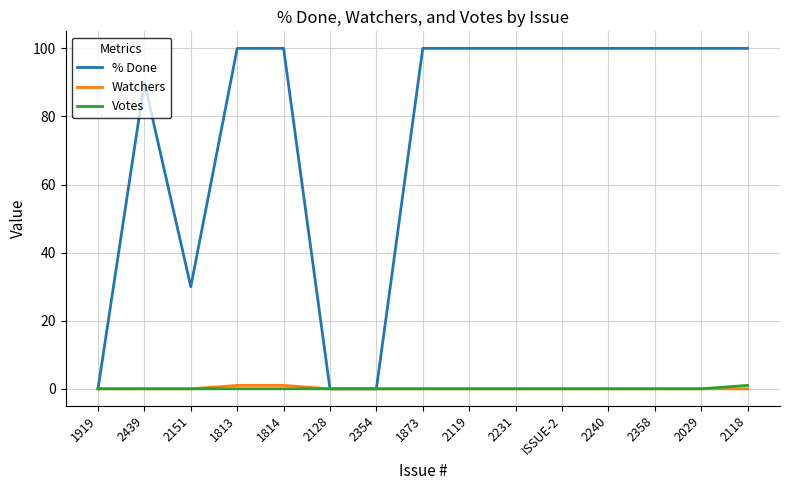

What position from the left is 2231?

10